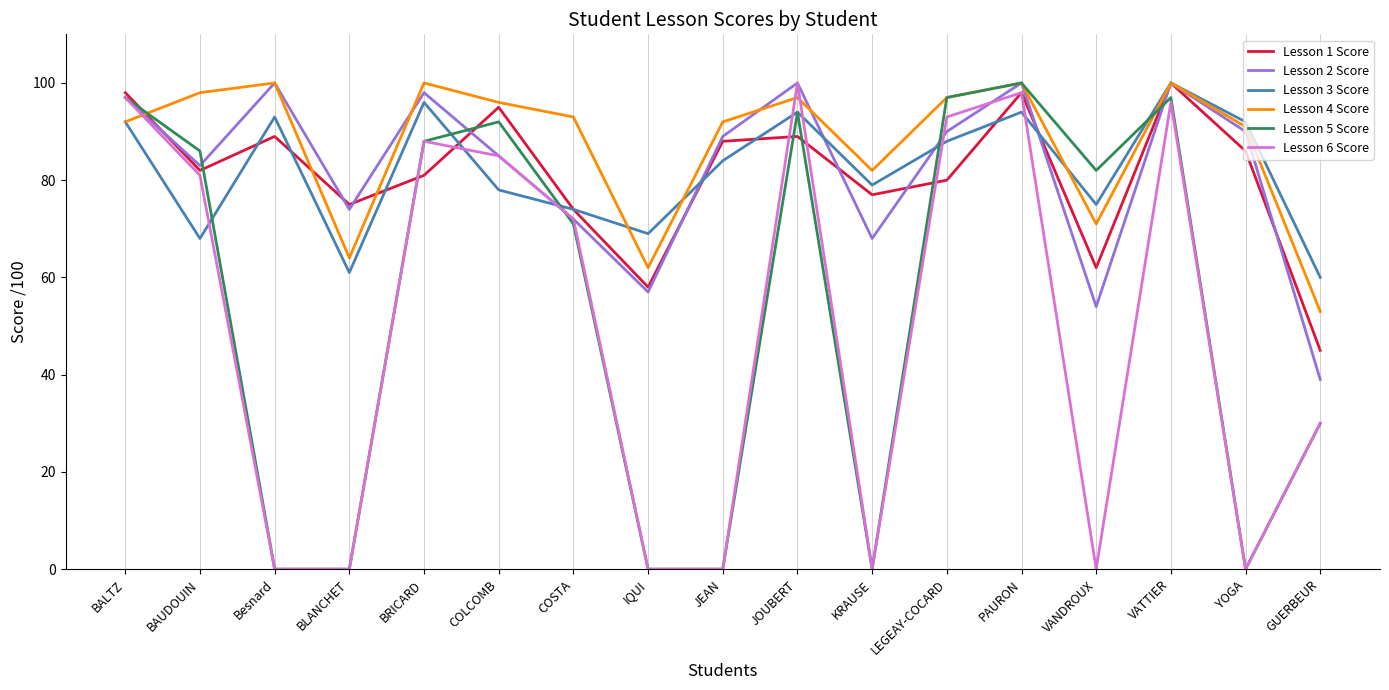

At which label does Lesson 3 Score reach its peak?

VATTIER